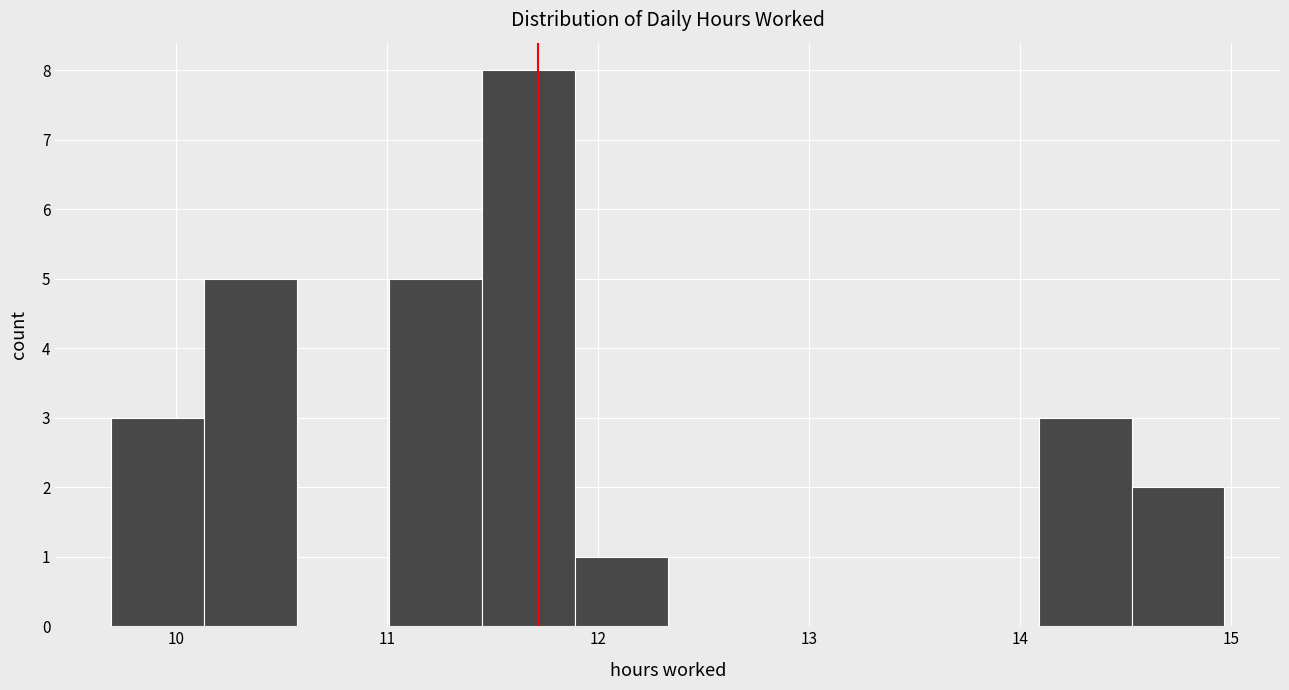

Reading left to right, list every bar in this chart as the range it spans on the x-axis followed by its height. Neither the bar edges nor the heights are printed on the chart, so give them approximately, as read against the axes.

9.69 to 10.13: 3
10.13 to 10.57: 5
10.57 to 11.01: 0
11.01 to 11.45: 5
11.45 to 11.89: 8
11.89 to 12.33: 1
12.33 to 12.77: 0
12.77 to 13.21: 0
13.21 to 13.65: 0
13.65 to 14.09: 0
14.09 to 14.53: 3
14.53 to 14.97: 2